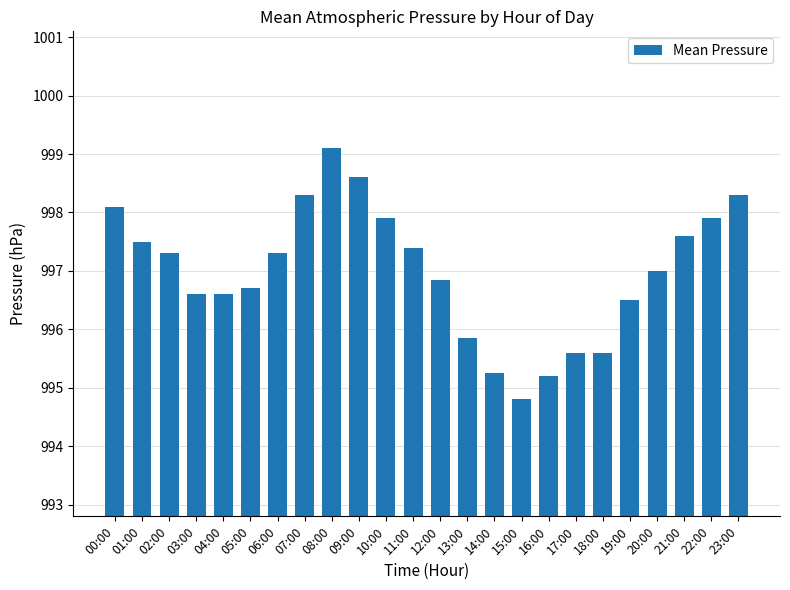

Where does the data first go above 997?

00:00